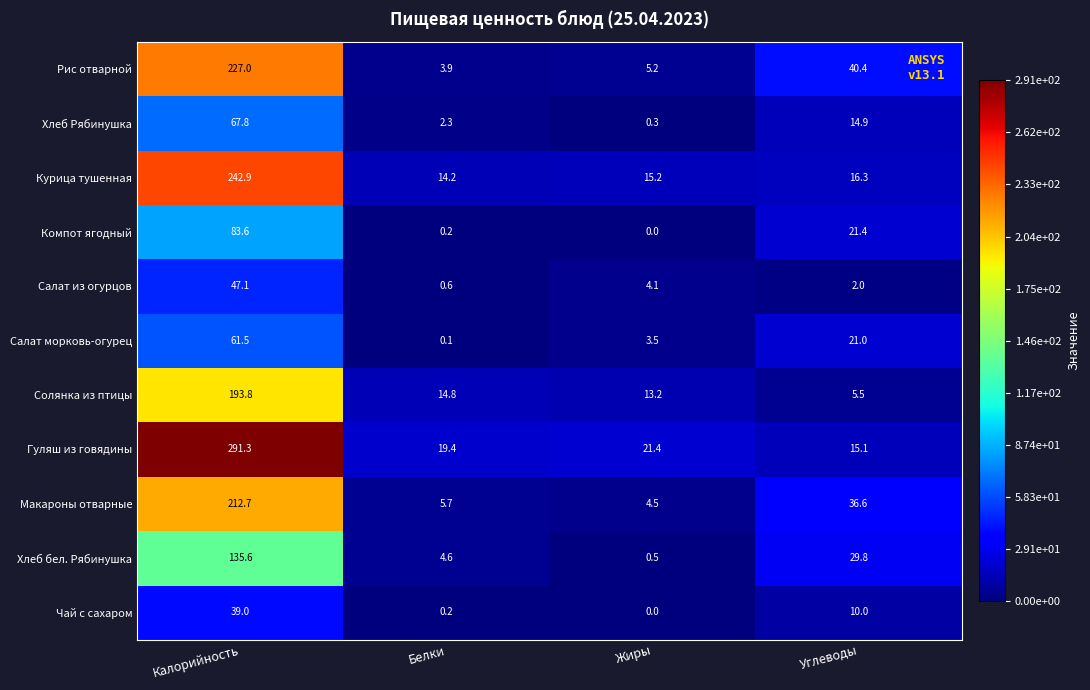

Which series has the largest total across all categories?

Гуляш из говядины